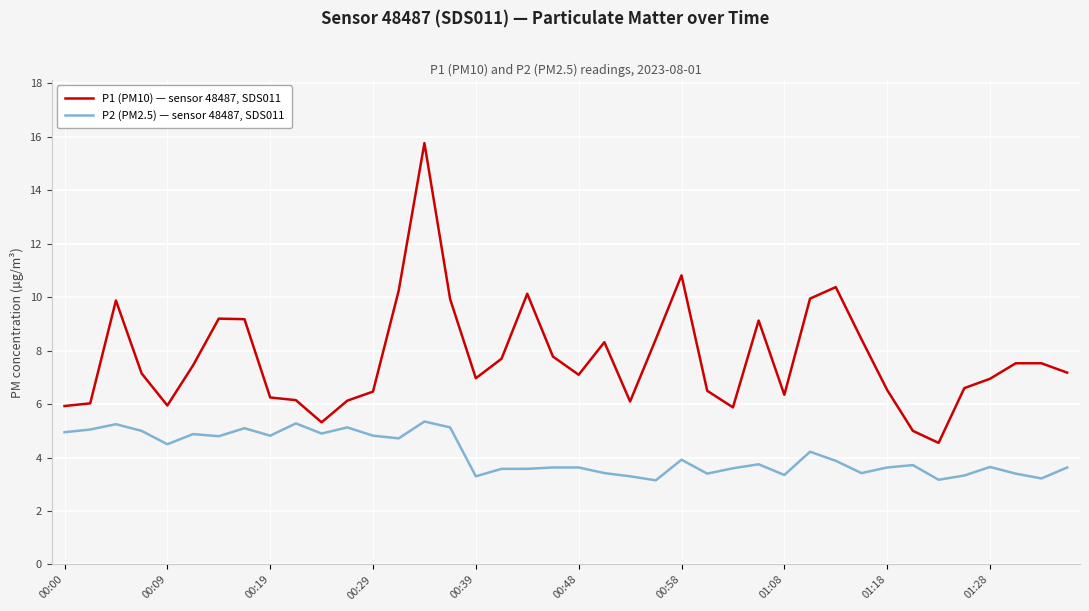

Which series has the largest total across all categories?

P1 (PM10) — sensor 48487, SDS011